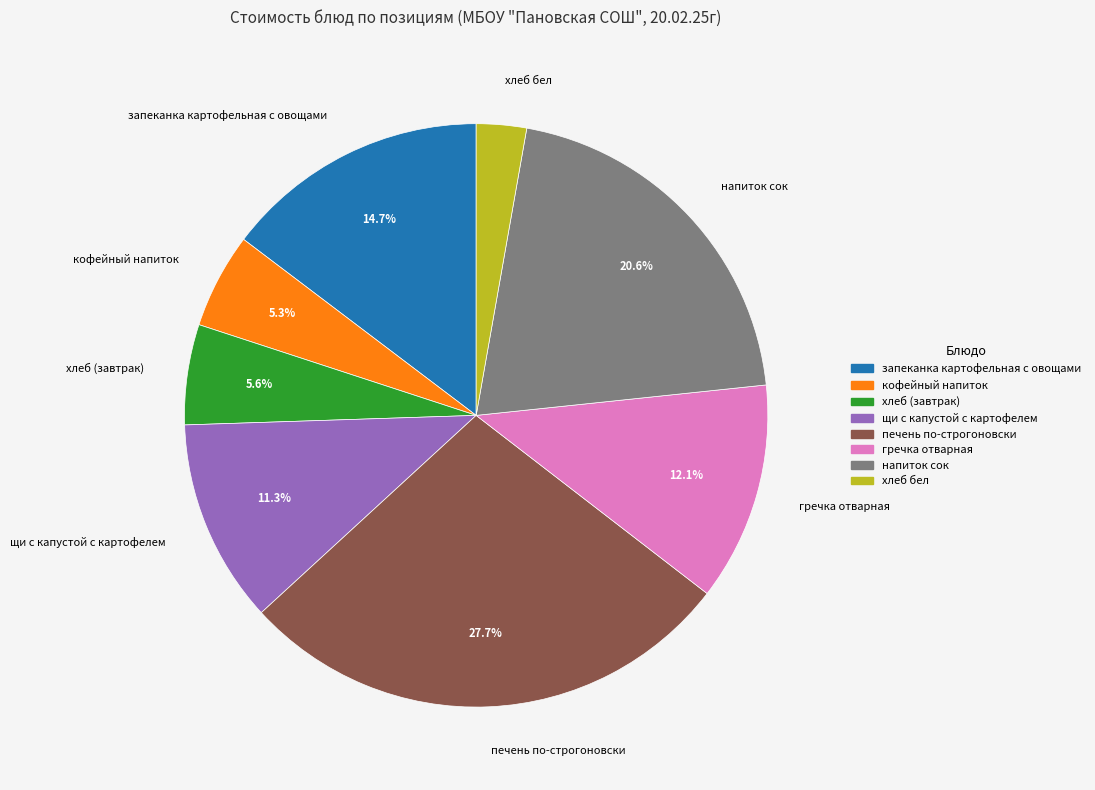

What is the total percentage of запеканка картофельная с овощами and щи с капустой с картофелем?

26.0%